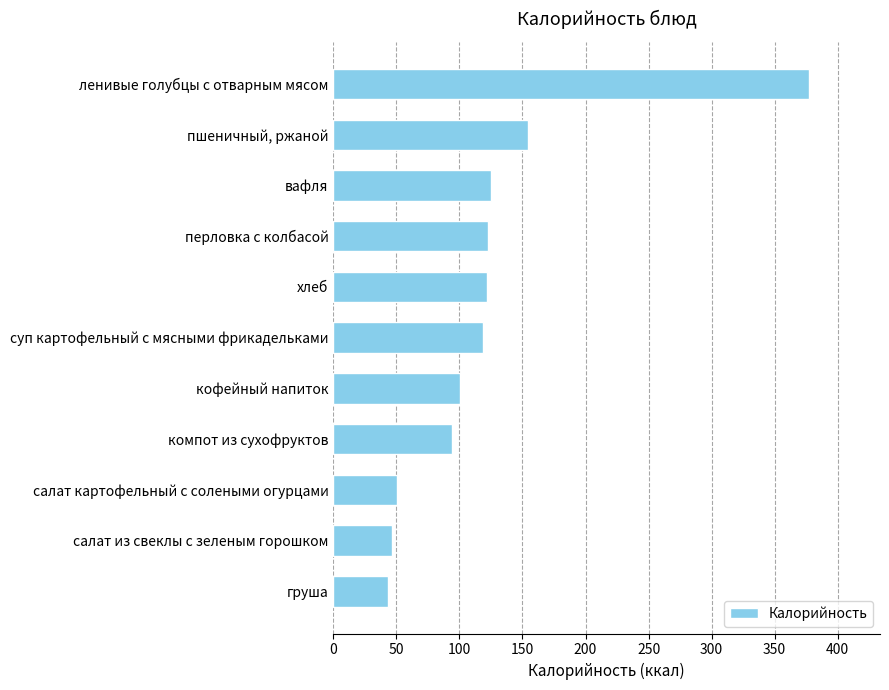

What is the average value?

123.1